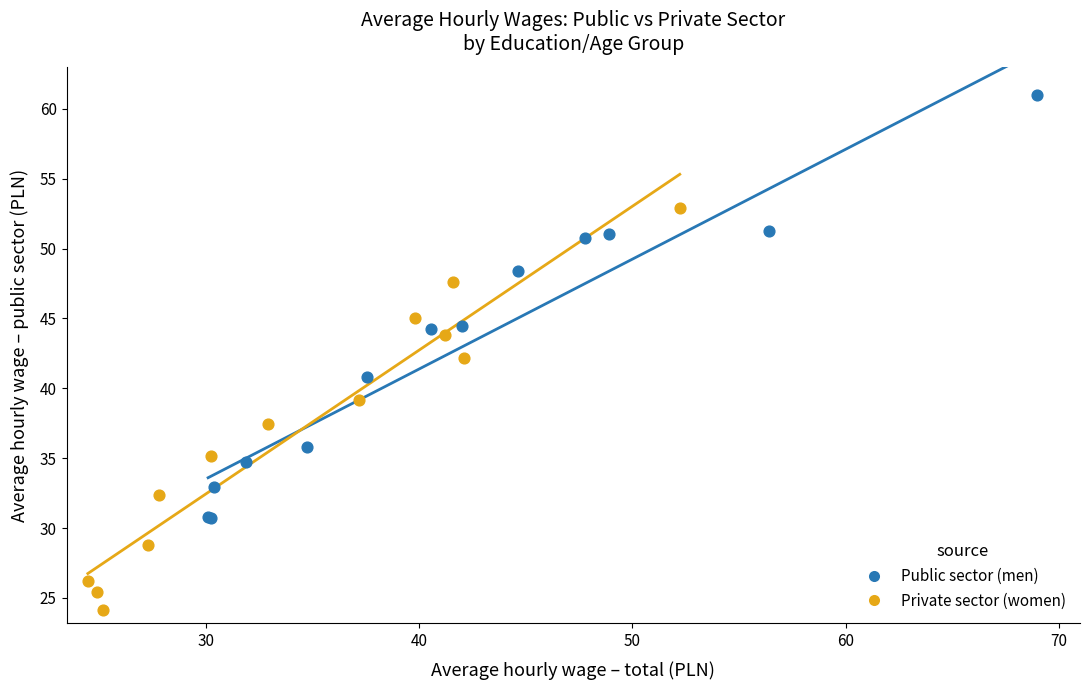

Which series reaches the minimum Y coordinate?

Private sector (women)